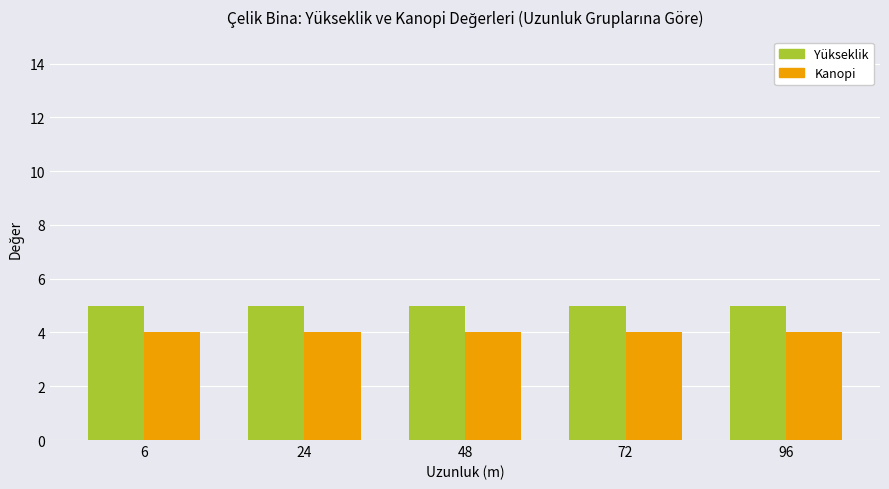

What are all the series names shown in the legend?

Yükseklik, Kanopi